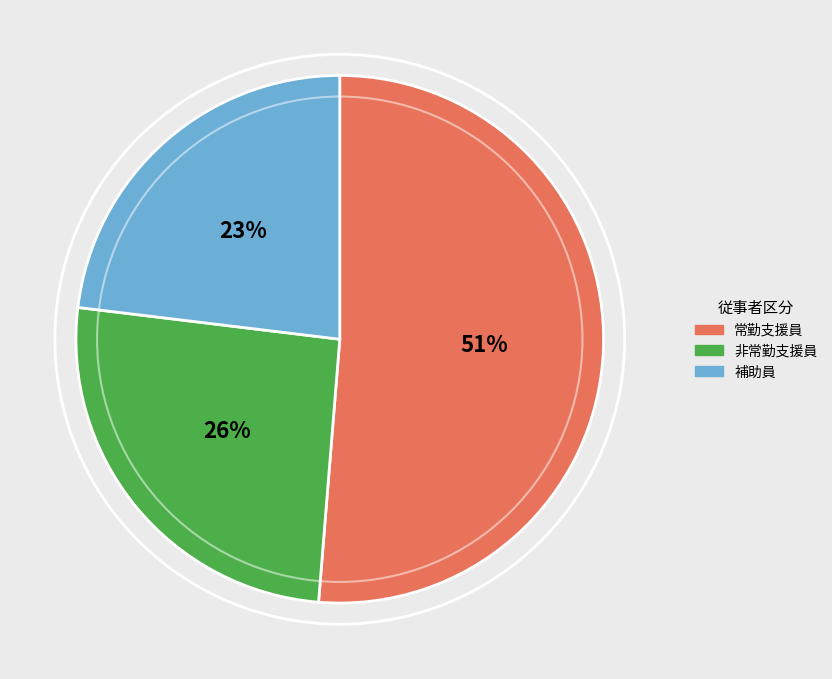

How many segments does this pie chart have?

3